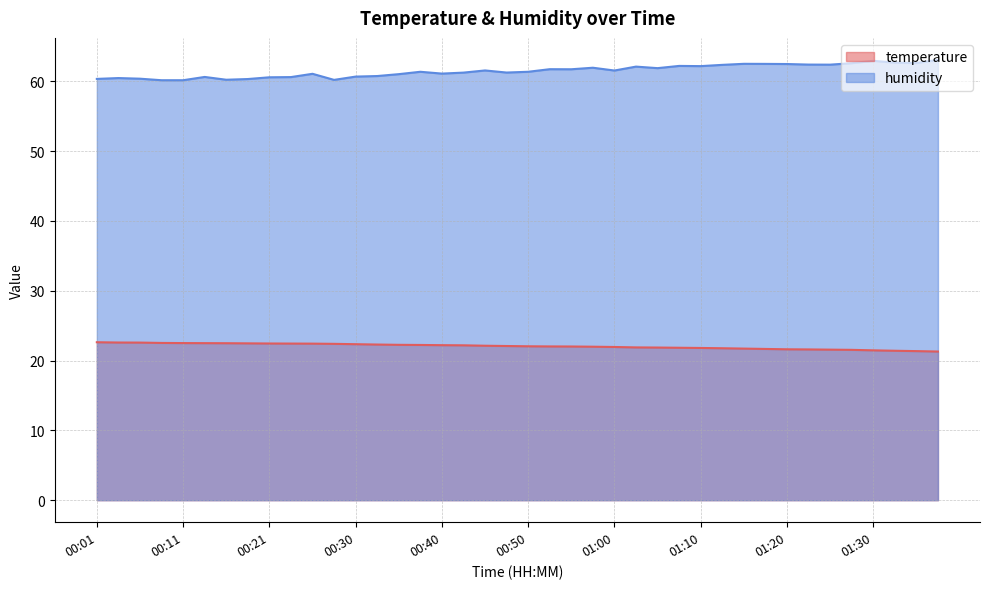

Rank the series by their average value, from highest to lowest.

humidity, temperature